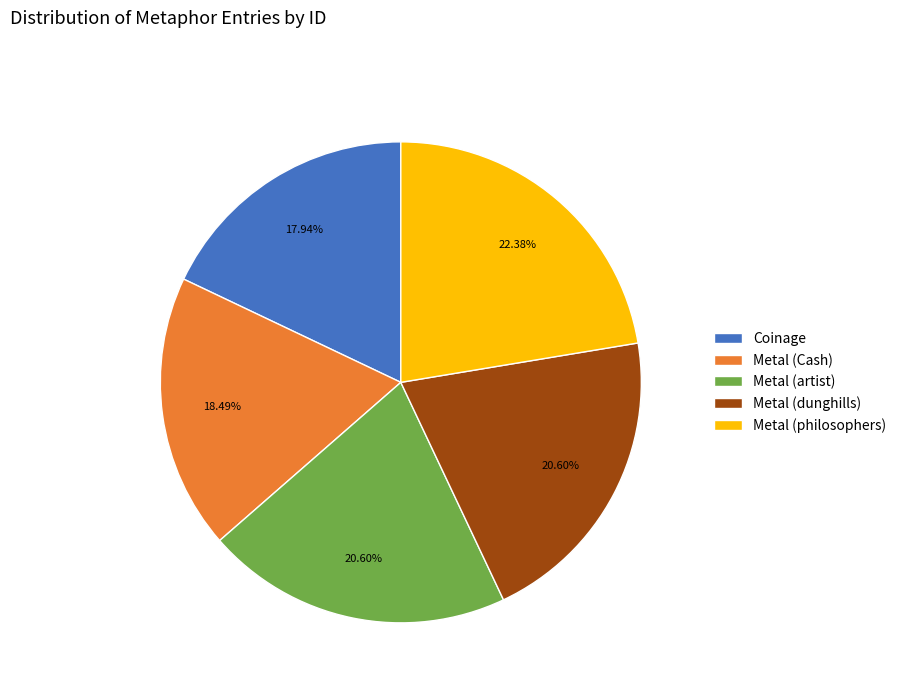

Between Metal (dunghills) and Coinage, which is larger?

Metal (dunghills)